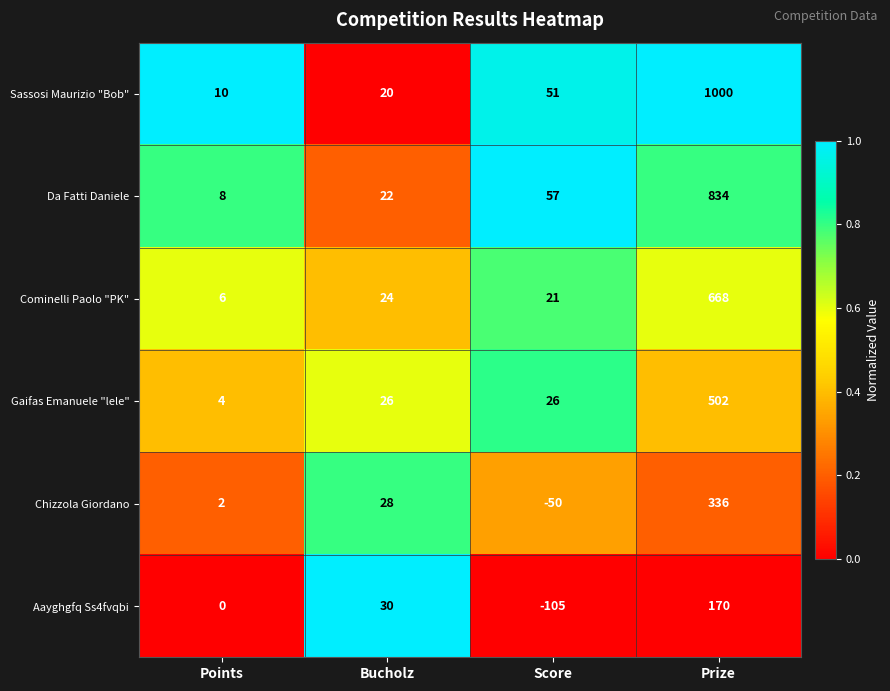

What is the sum of the Gaifas Emanuele "lele" values at Score and Points?

30